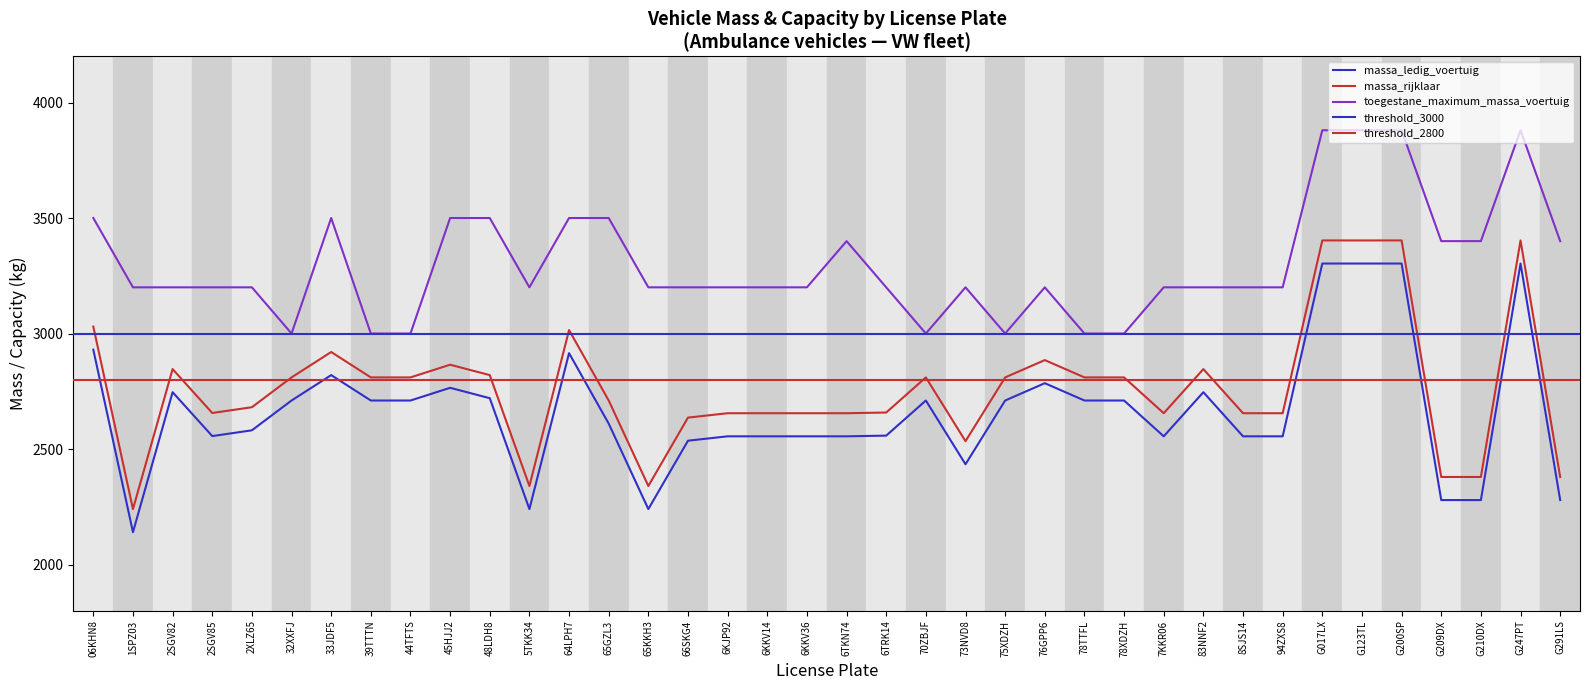

Reading left to right, extract all data points from this chart.

massa_ledig_voertuig: 06KHN8=2930	1SPZ03=2140	2SGV82=2746	2SGV85=2556	2XLZ65=2581	32XXFJ=2710	33JDF5=2820	39TTTN=2710	44TFTS=2710	45HJJ2=2765	48LDH8=2720	5TKK34=2240	64LPH7=2915	65GZL3=2610	65KKH3=2240	66SKG4=2536	6KJP92=2555	6KKV14=2555	6KKV36=2555	6TKN74=2555	6TRK14=2558	70ZBJF=2710	73NVD8=2434	75XDZH=2710	76GPP6=2785	78TTFL=2710	78XDZH=2710	7KKR06=2555	83NNF2=2746	8SJS14=2555	94ZXS8=2555	G017LX=3303	G123TL=3303	G200SP=3303	G209DX=2279	G210DX=2279	G247PT=3303	G291LS=2279
massa_rijklaar: 06KHN8=3030	1SPZ03=2240	2SGV82=2846	2SGV85=2656	2XLZ65=2681	32XXFJ=2810	33JDF5=2920	39TTTN=2810	44TFTS=2810	45HJJ2=2865	48LDH8=2820	5TKK34=2340	64LPH7=3015	65GZL3=2710	65KKH3=2340	66SKG4=2636	6KJP92=2655	6KKV14=2655	6KKV36=2655	6TKN74=2655	6TRK14=2658	70ZBJF=2810	73NVD8=2534	75XDZH=2810	76GPP6=2885	78TTFL=2810	78XDZH=2810	7KKR06=2655	83NNF2=2846	8SJS14=2655	94ZXS8=2655	G017LX=3403	G123TL=3403	G200SP=3403	G209DX=2379	G210DX=2379	G247PT=3403	G291LS=2379
toegestane_maximum_massa_voertuig: 06KHN8=3500	1SPZ03=3200	2SGV82=3200	2SGV85=3200	2XLZ65=3200	32XXFJ=3000	33JDF5=3500	39TTTN=3000	44TFTS=3000	45HJJ2=3500	48LDH8=3500	5TKK34=3200	64LPH7=3500	65GZL3=3500	65KKH3=3200	66SKG4=3200	6KJP92=3200	6KKV14=3200	6KKV36=3200	6TKN74=3400	6TRK14=3200	70ZBJF=3000	73NVD8=3200	75XDZH=3000	76GPP6=3200	78TTFL=3000	78XDZH=3000	7KKR06=3200	83NNF2=3200	8SJS14=3200	94ZXS8=3200	G017LX=3880	G123TL=3880	G200SP=3880	G209DX=3400	G210DX=3400	G247PT=3880	G291LS=3400